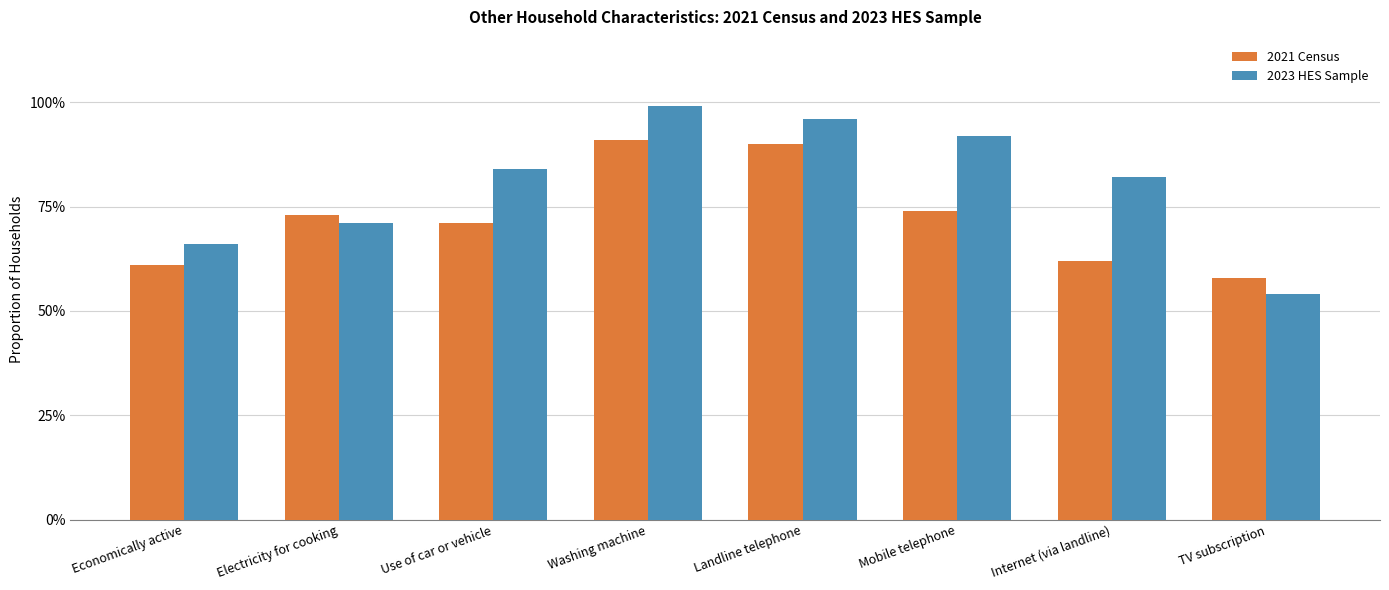

Are the bars grouped side by side (vs. stacked)?

Yes